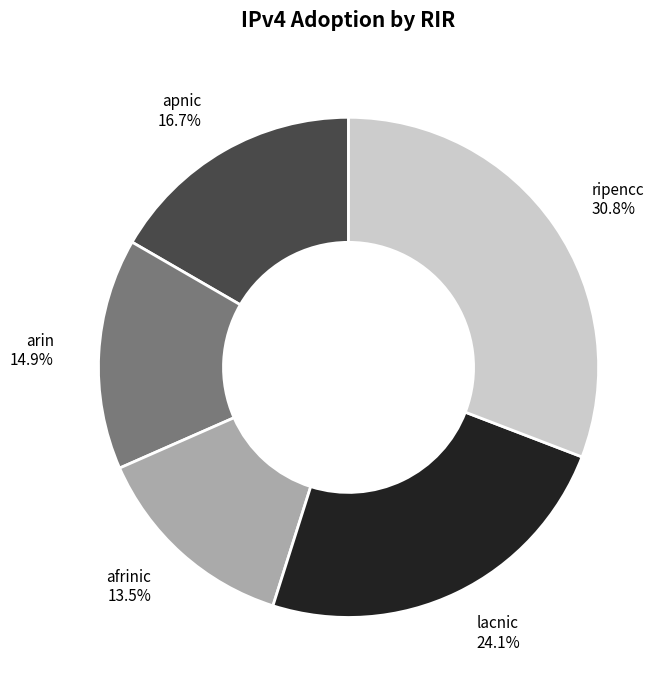

Is apnic the majority of the pie?

No